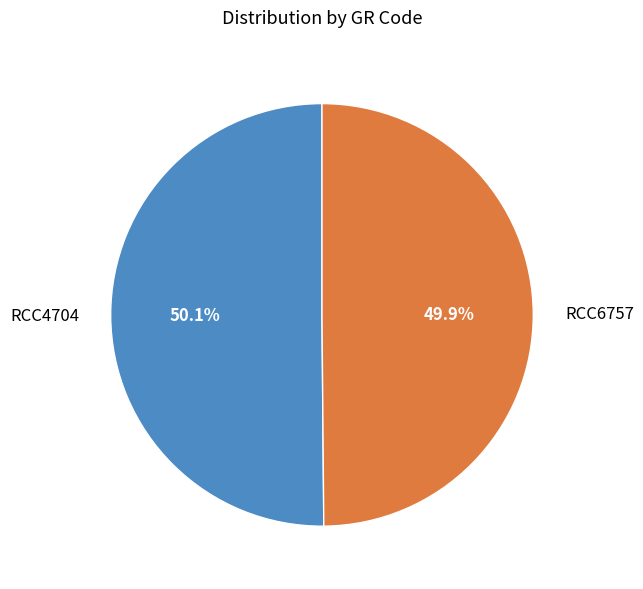

What percentage do RCC4704 and RCC6757 together represent?

100.0%